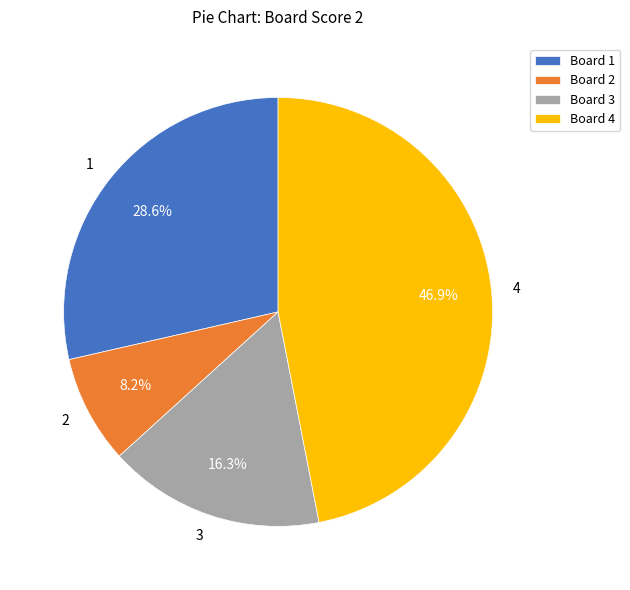

How much of the chart is everything except 4?

53.1%